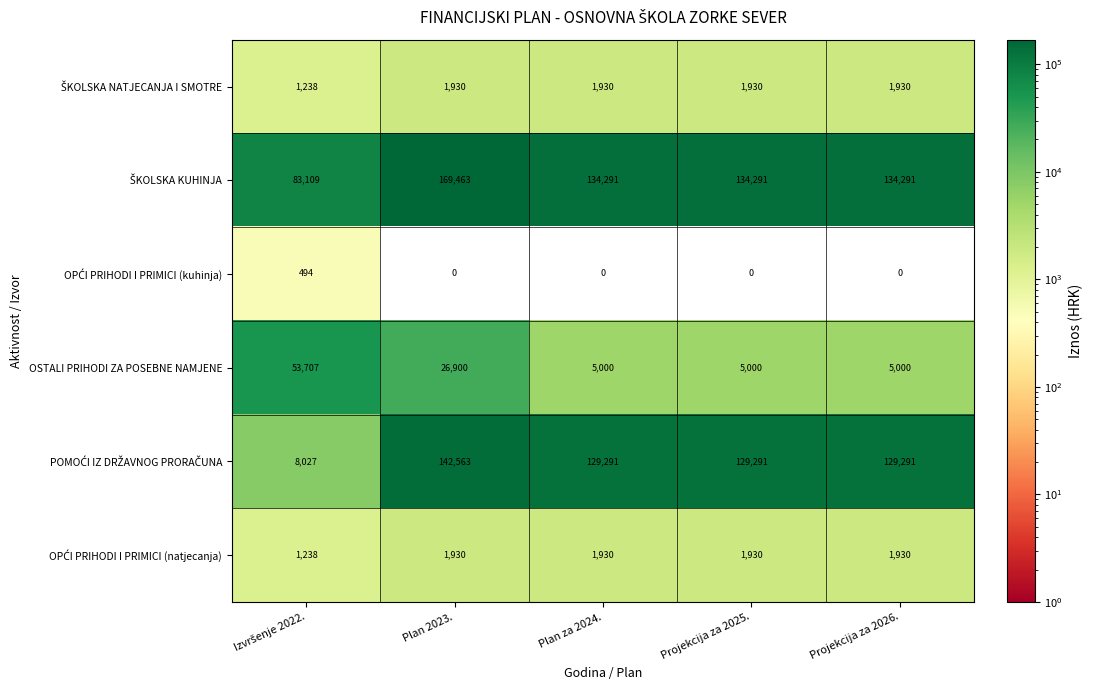

What is the difference between the highest and lowest values at Plan 2023.?

169463